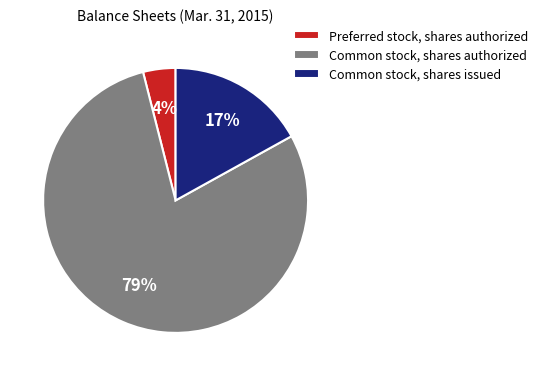

What is the ratio of the value at Common stock, shares issued to the value at Common stock, shares authorized?

0.2